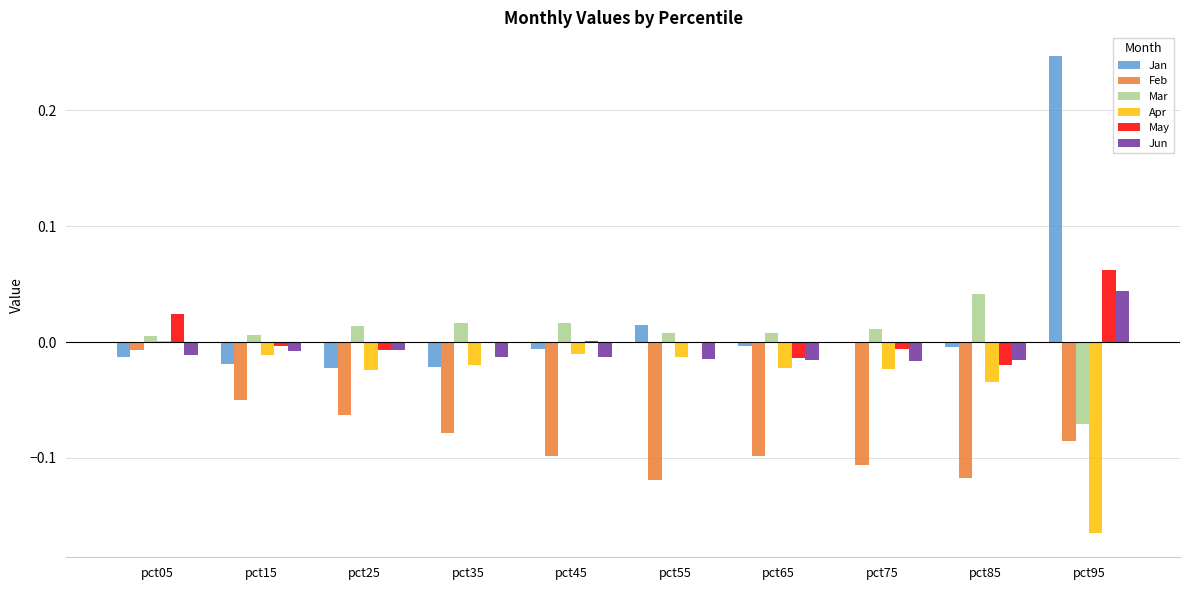

Does the chart contain stacked bars?

No